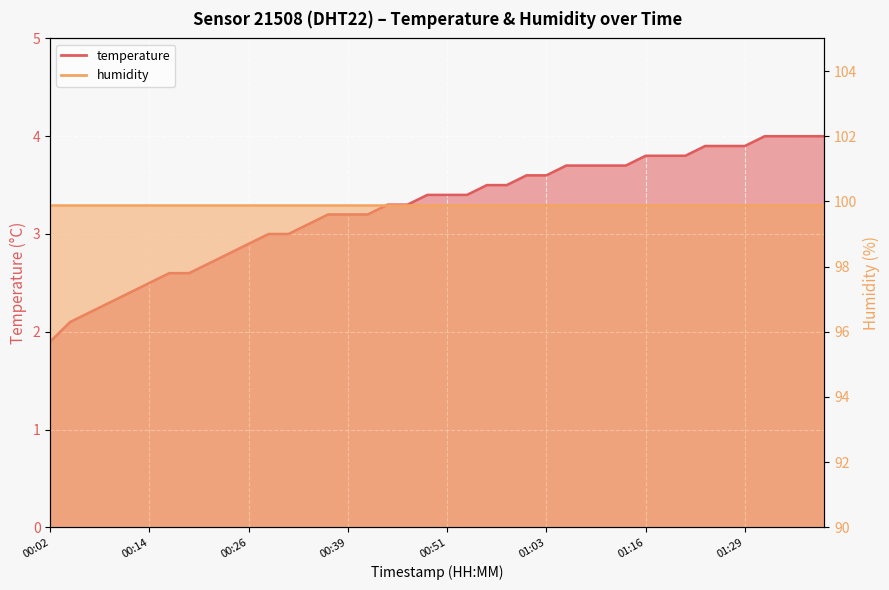

List the labels in order of value, smallest first.

00:02, 00:04, 00:07, 00:09, 00:12, 00:14, 00:16, 00:19, 00:21, 00:24, 00:26, 00:29, 00:31, 00:34, 00:36, 00:39, 00:41, 00:44, 00:46, 00:49, 00:51, 00:53, 00:56, 00:58, 01:01, 01:03, 01:06, 01:08, 01:11, 01:13, 01:16, 01:18, 01:21, 01:23, 01:27, 01:29, 01:32, 01:35, 01:38, 01:40